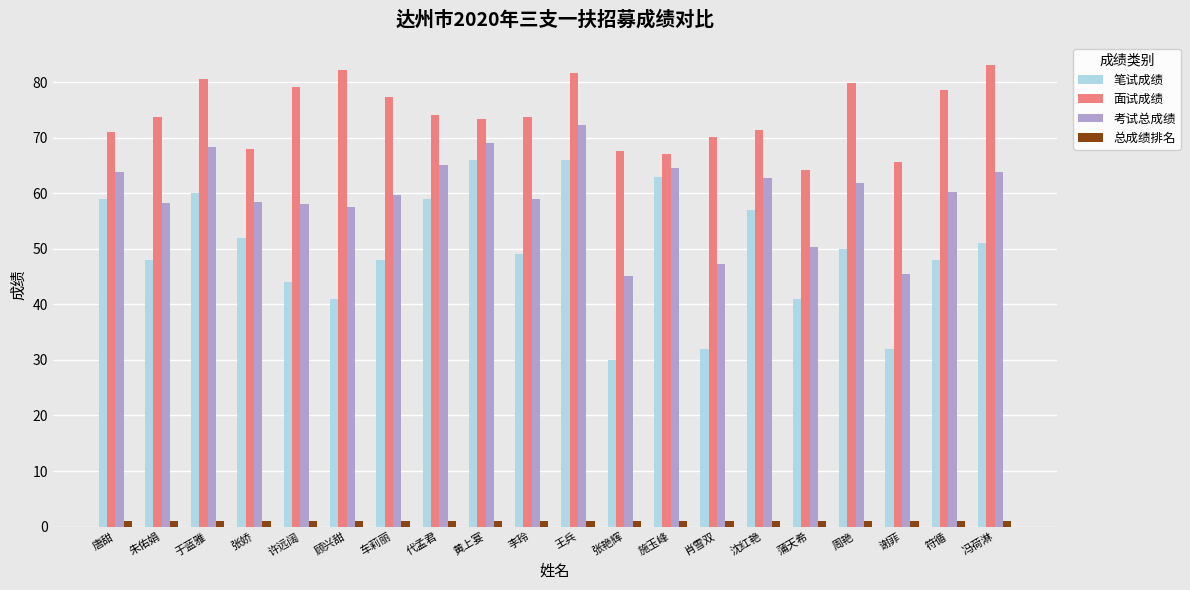

Rank the series by their maximum value, from lowest to highest.

总成绩排名, 笔试成绩, 考试总成绩, 面试成绩